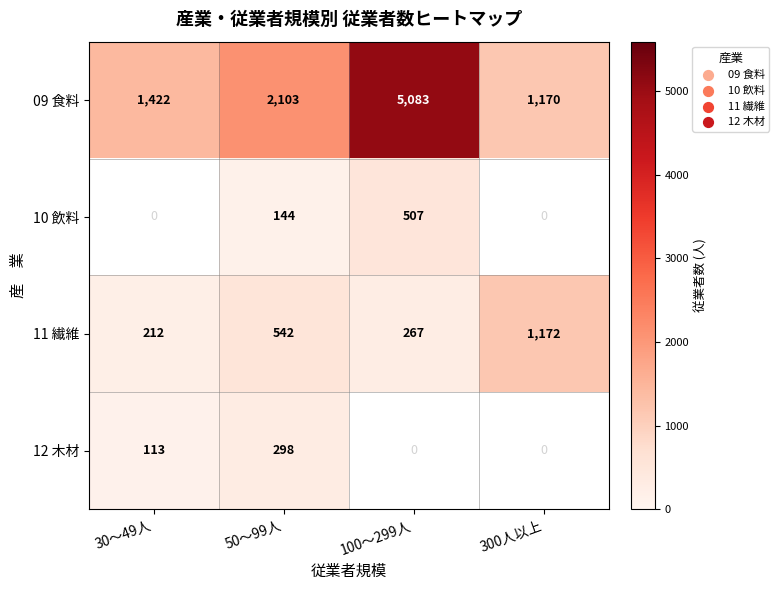

At which category is the sum across all series the highest?

50～99人